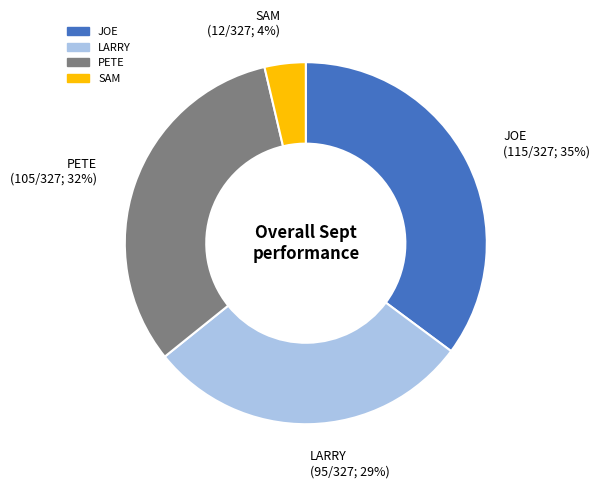

Which has a higher value, JOE (115/327; 35%) or LARRY (95/327; 29%)?

JOE (115/327; 35%)